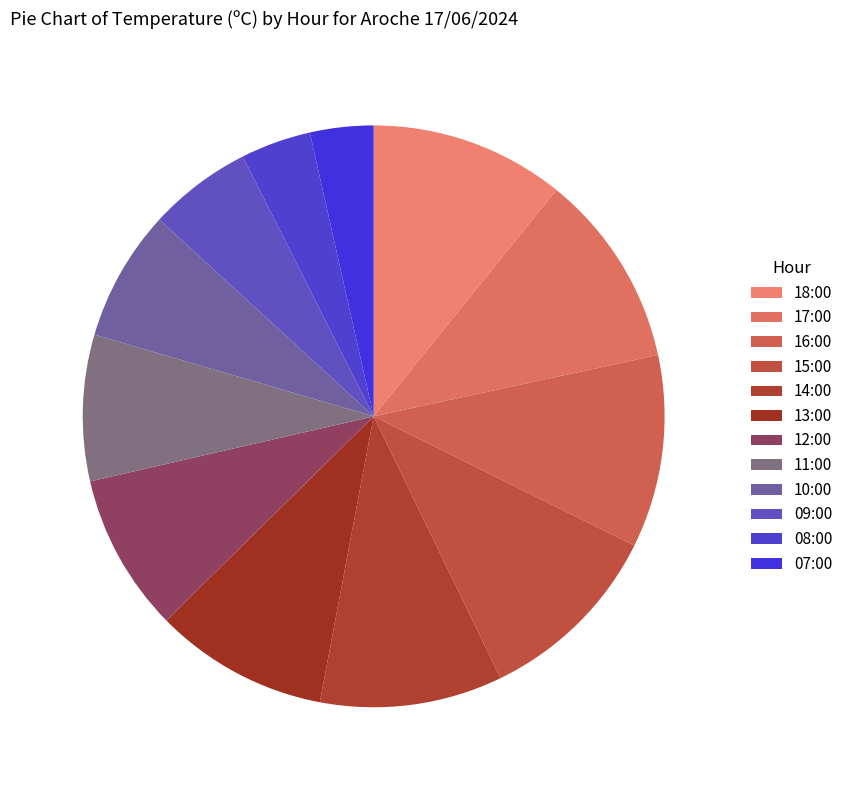

Approximately how many times larger is the value at 17:00 compared to 08:00?

2.8